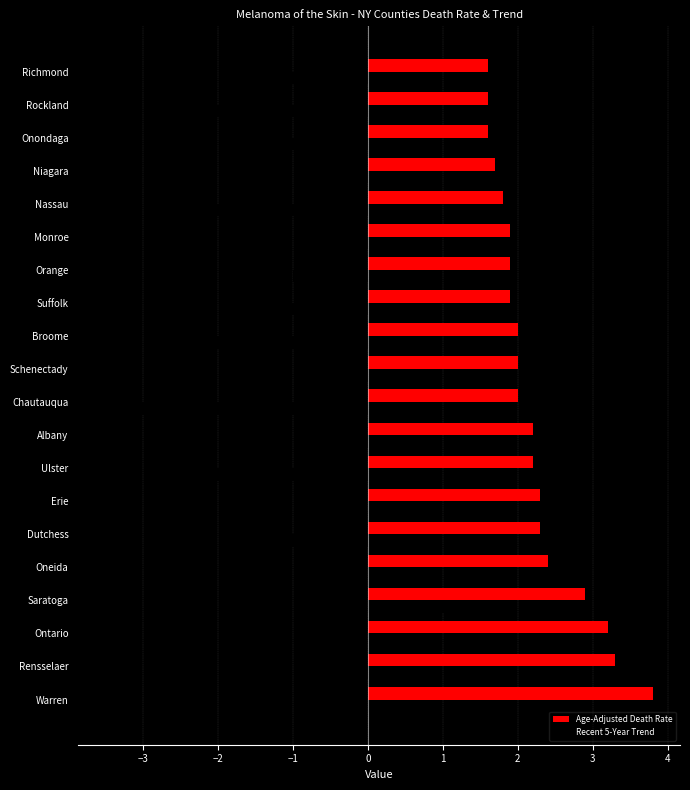

What is the sum of all Recent 5-Year Trend values?

-20.5